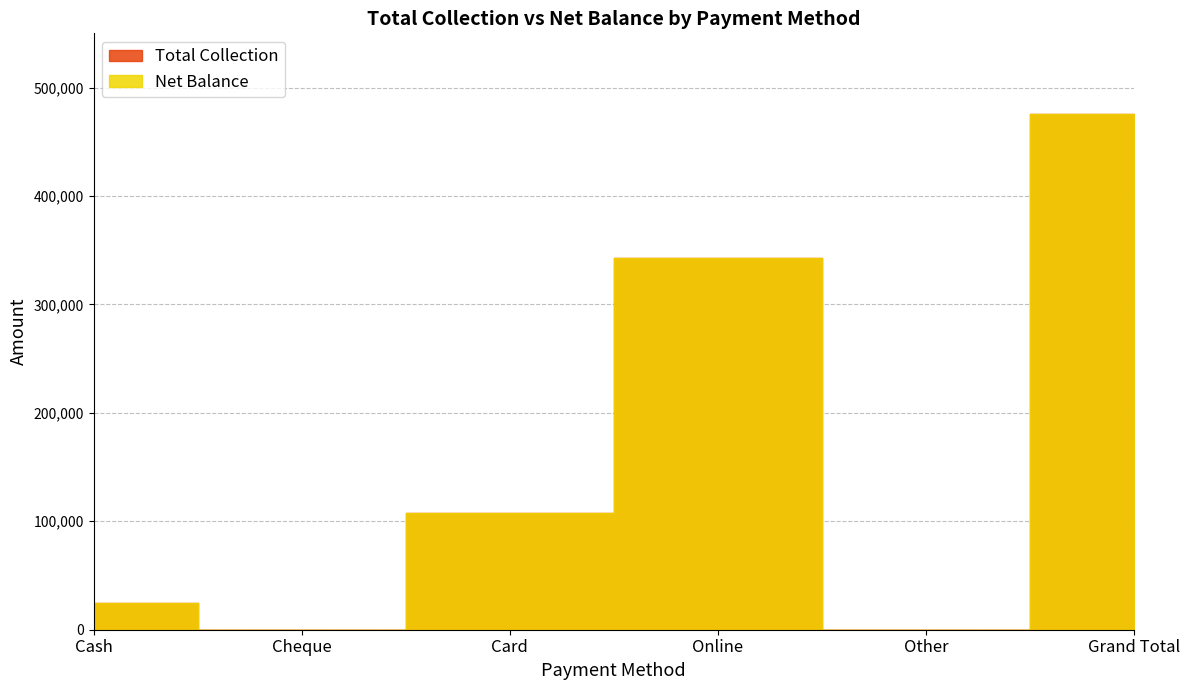

Which series has the widest spread of values?

Total Collection